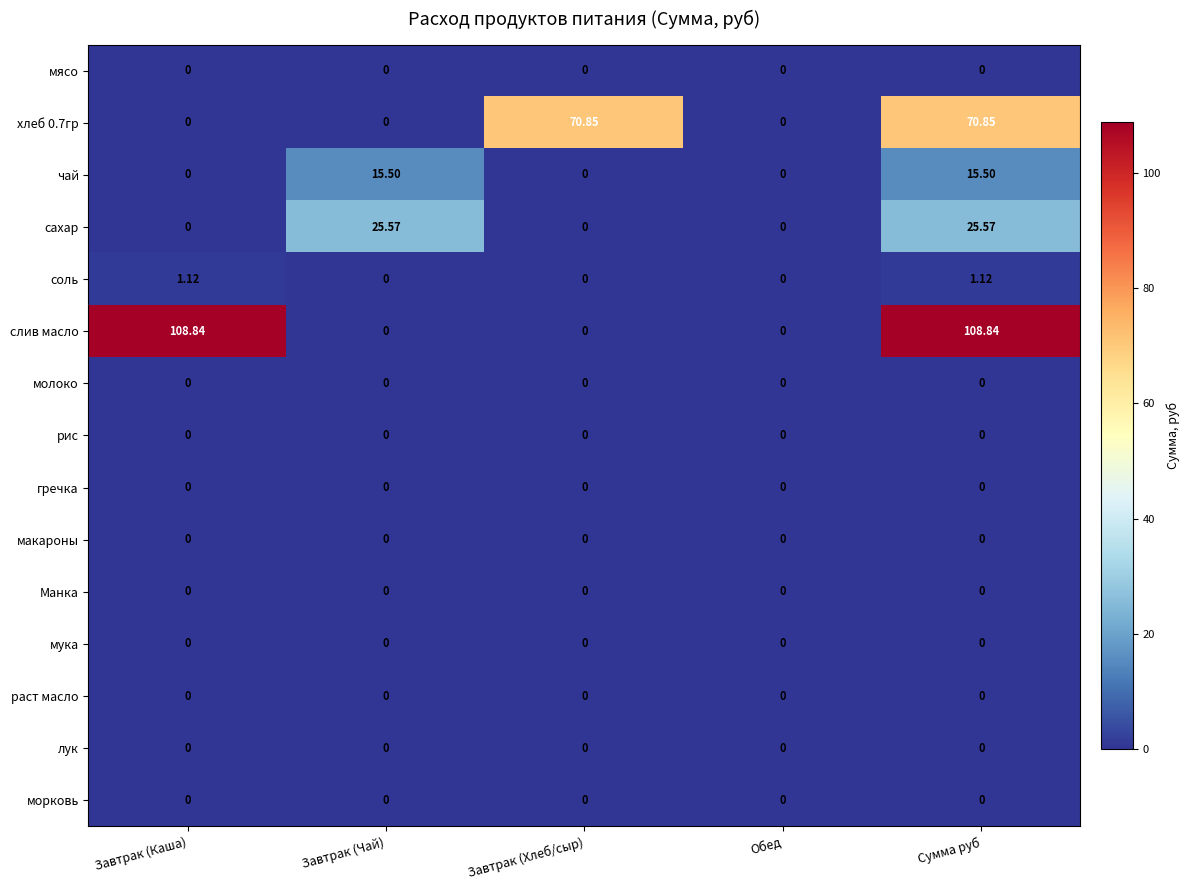

Which series has the largest total across all categories?

слив масло